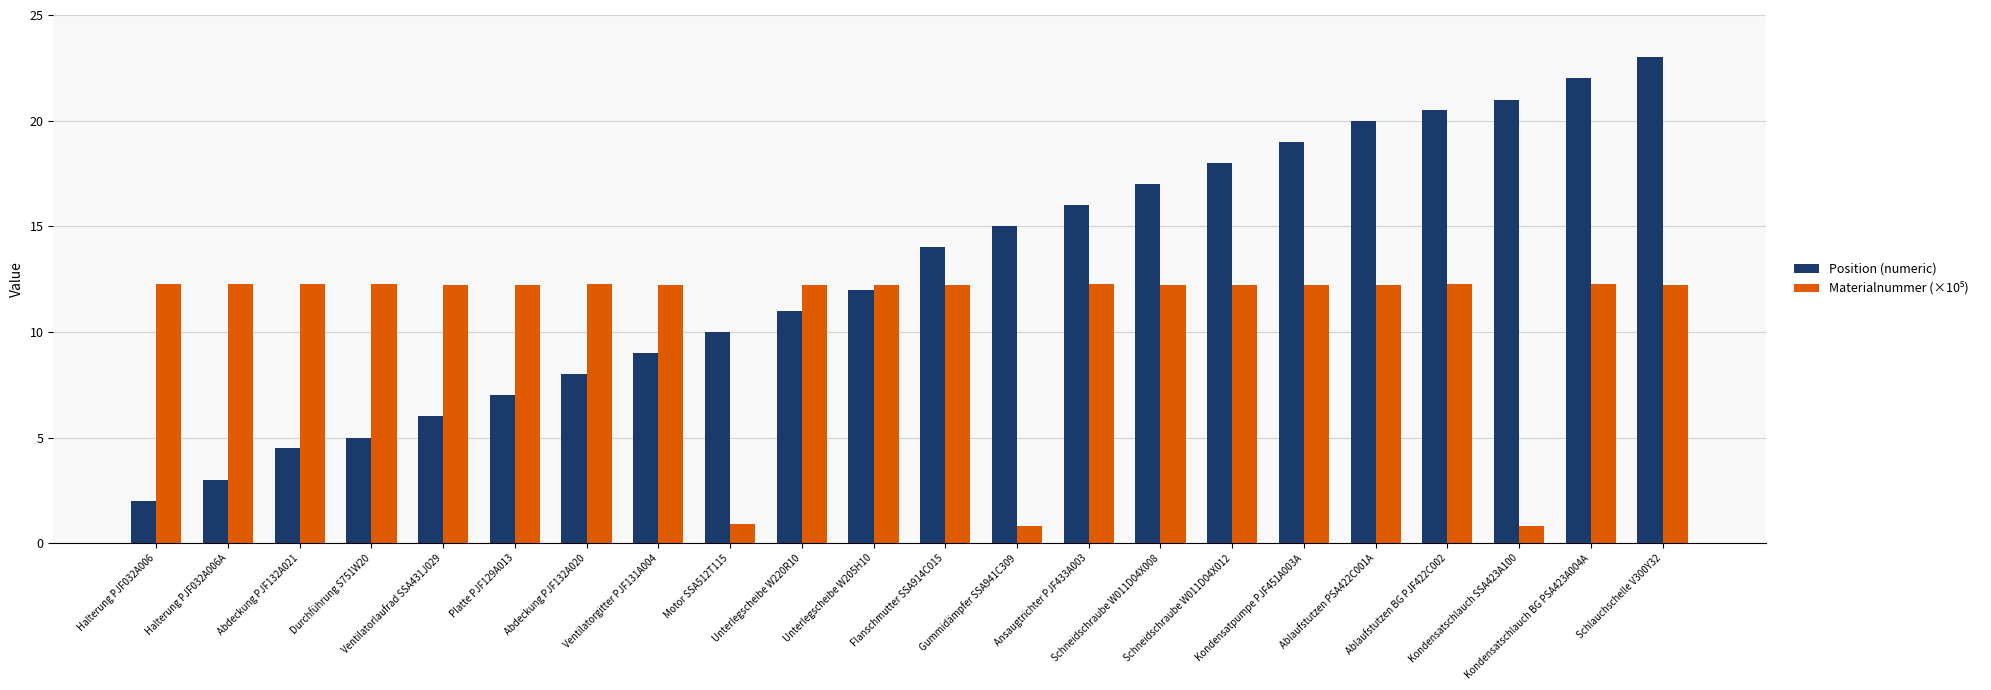

Which series has the widest spread of values?

Position (numeric)